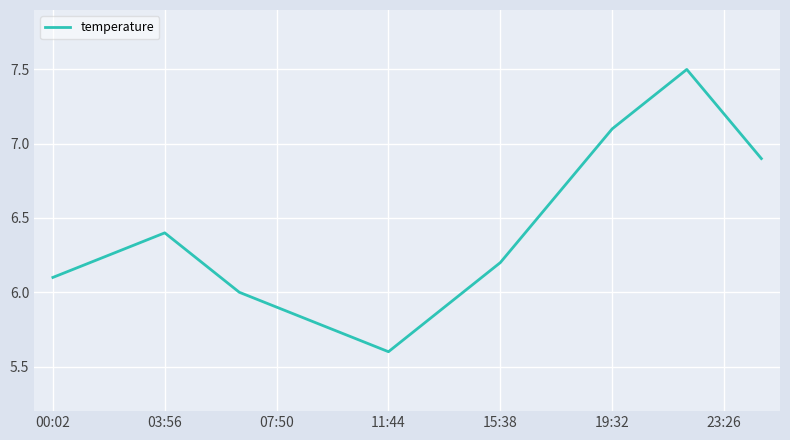

How many series are shown in this chart?

1